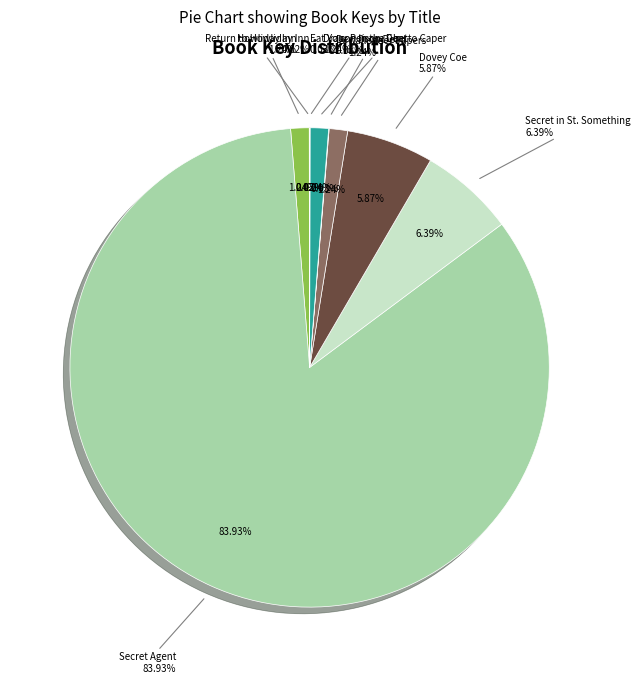

What is the smallest slice in the pie chart?

Return to Howliday Inn